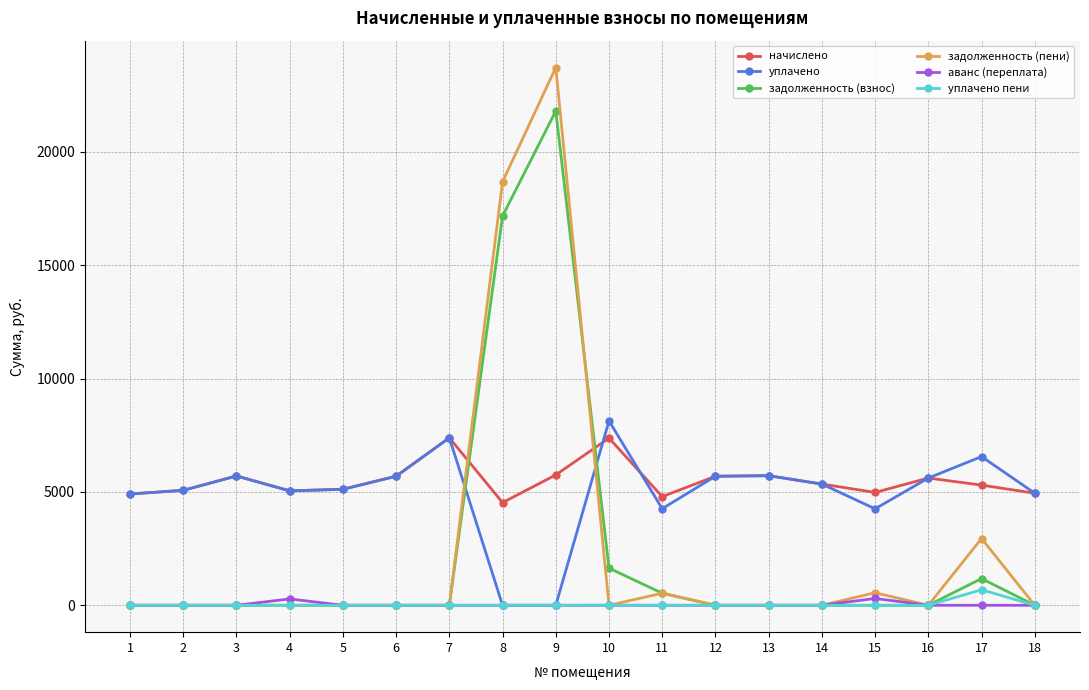

What is the average value of the задолженность (взнос) series?

2350.6